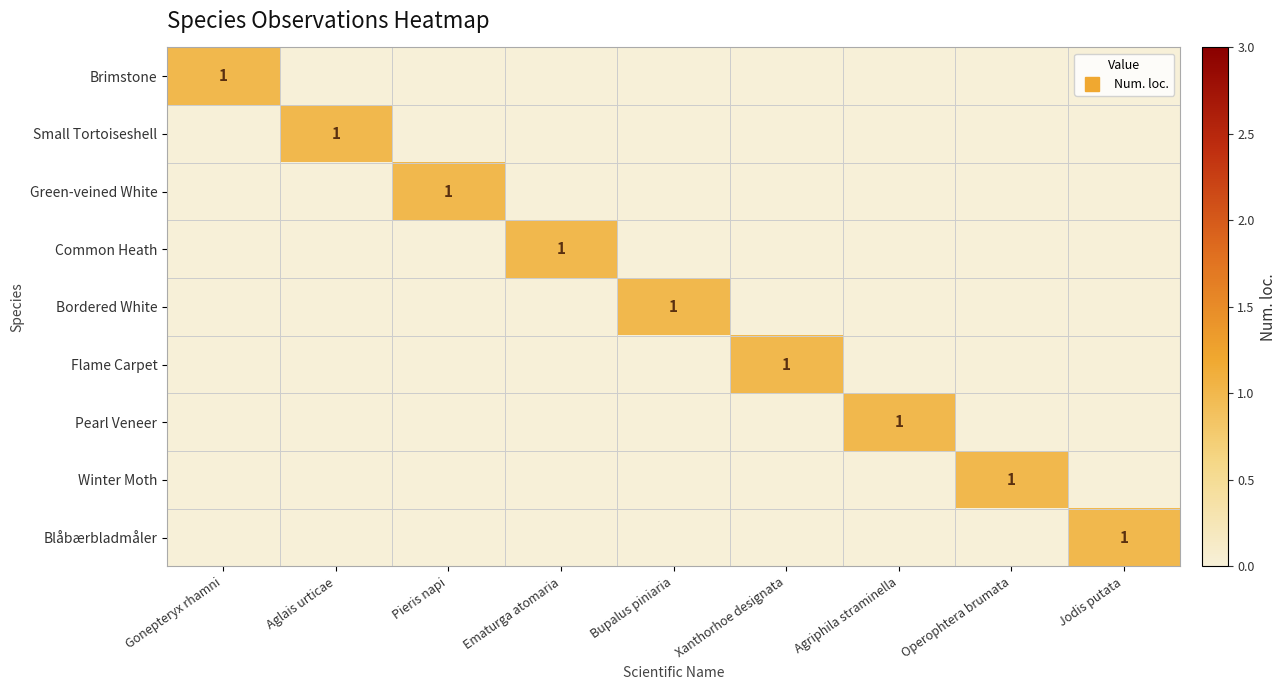

Is the value of Small Tortoiseshell at Bupalus piniaria greater than the value of Winter Moth at Jodis putata?

No